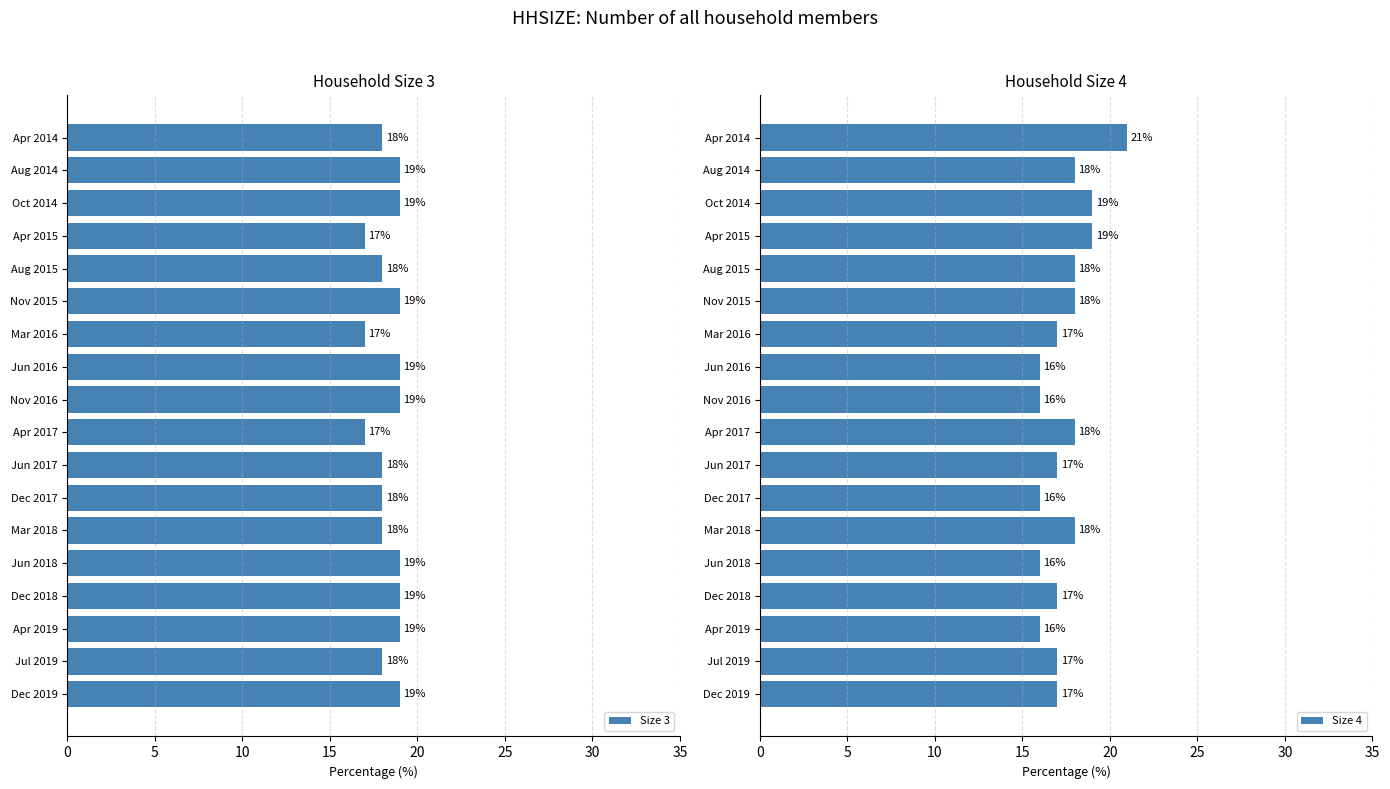

True or false: Size 4 has a value of 16 at Dec 2017.

True